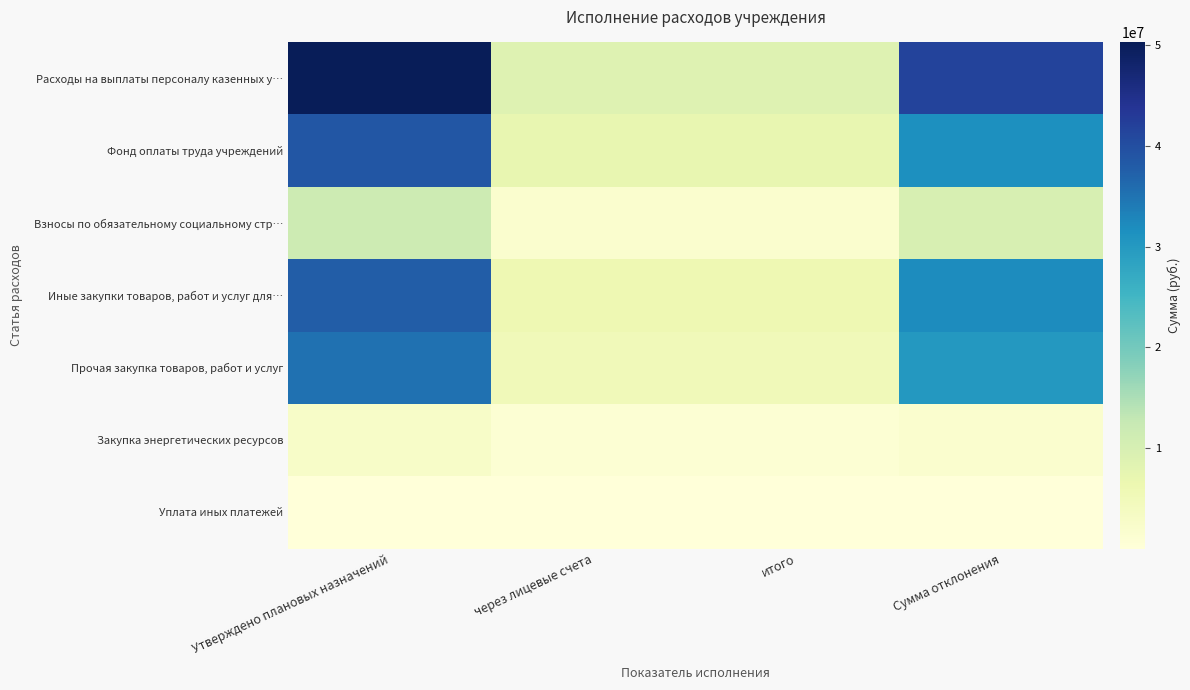

How many categories are shown in the chart?

4